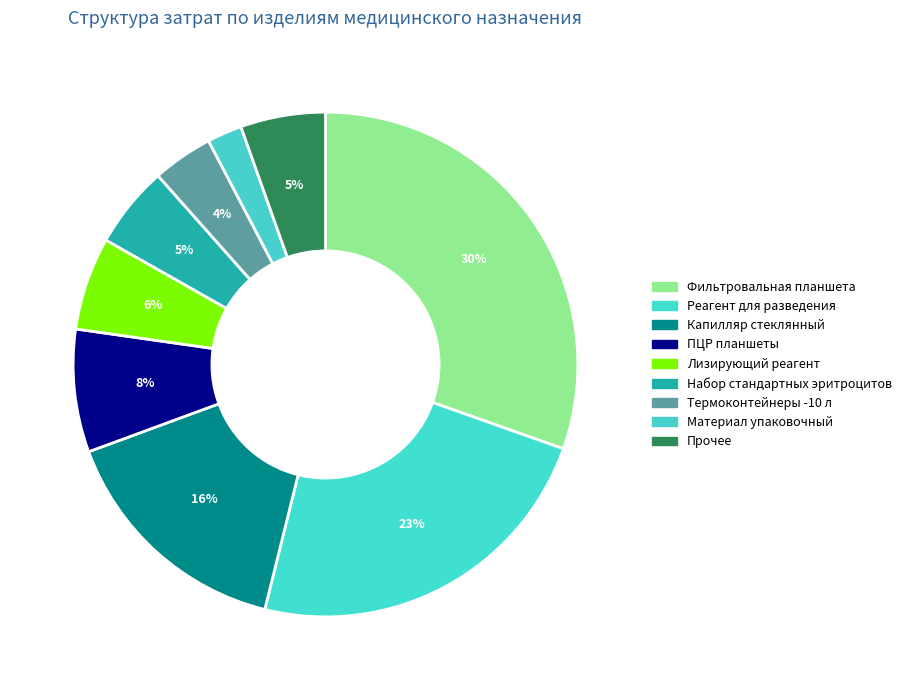

Count the number of slices in the pie.

9